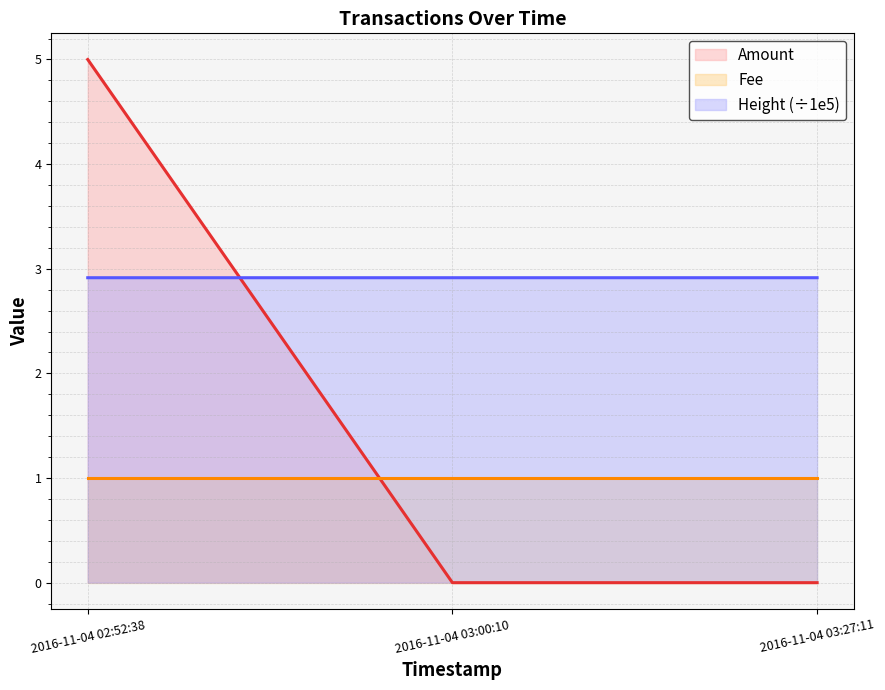

What is the average value of the Amount series?

1.7